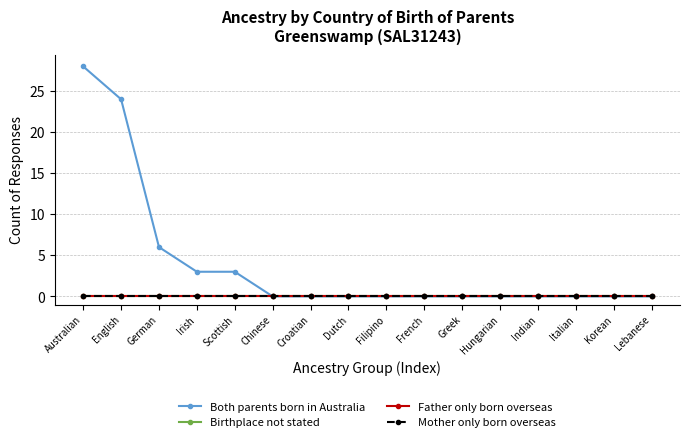

Reading left to right, what are all the values shown in this chart?

Both parents born in Australia: Australian=28	English=24	German=6	Irish=3	Scottish=3	Chinese=0	Croatian=0	Dutch=0	Filipino=0	French=0	Greek=0	Hungarian=0	Indian=0	Italian=0	Korean=0	Lebanese=0
Birthplace not stated: Australian=0	English=0	German=0	Irish=0	Scottish=0	Chinese=0	Croatian=0	Dutch=0	Filipino=0	French=0	Greek=0	Hungarian=0	Indian=0	Italian=0	Korean=0	Lebanese=0
Father only born overseas: Australian=0	English=0	German=0	Irish=0	Scottish=0	Chinese=0	Croatian=0	Dutch=0	Filipino=0	French=0	Greek=0	Hungarian=0	Indian=0	Italian=0	Korean=0	Lebanese=0
Mother only born overseas: Australian=0	English=0	German=0	Irish=0	Scottish=0	Chinese=0	Croatian=0	Dutch=0	Filipino=0	French=0	Greek=0	Hungarian=0	Indian=0	Italian=0	Korean=0	Lebanese=0